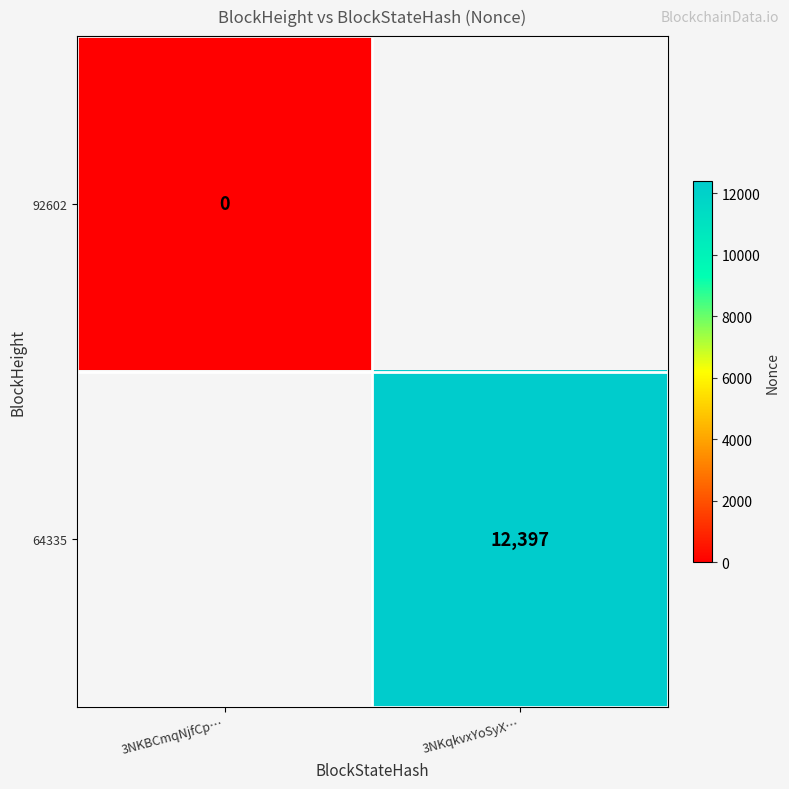

The 64335 series shows 12397 at 3NKqkvxYoSyX…. True or false?

True